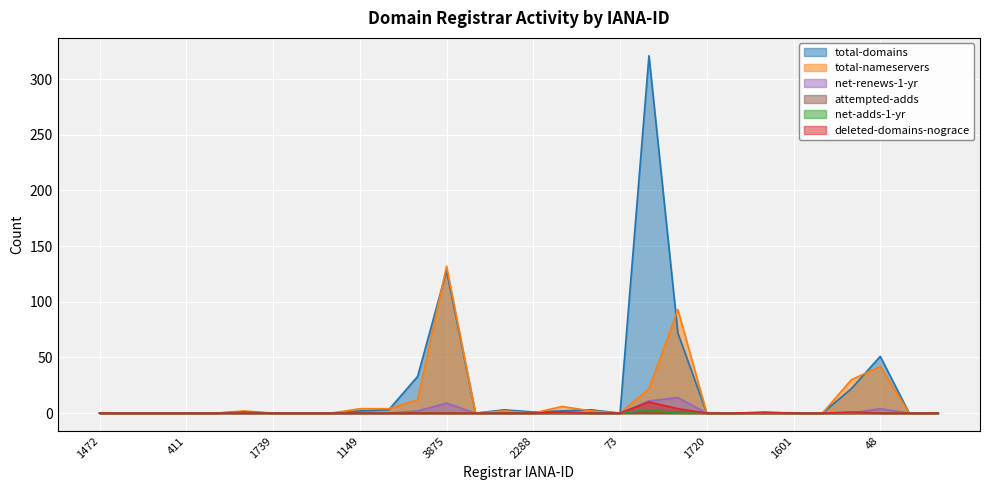

True or false: net-renews-1-yr and total-nameservers cross at least once.

False